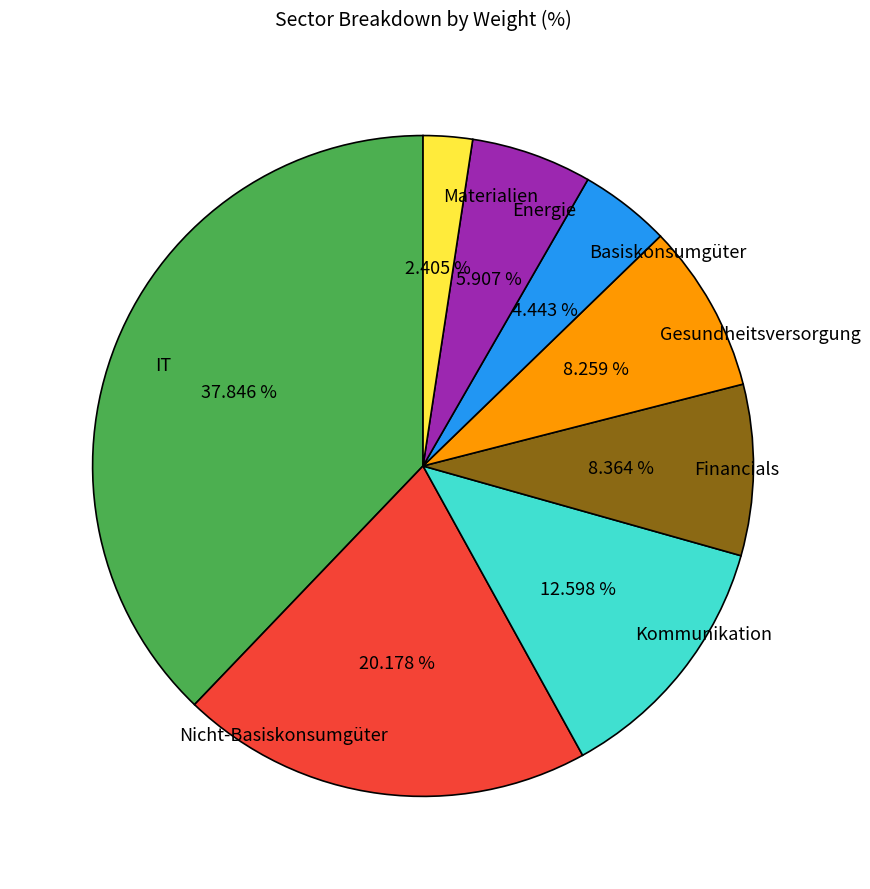

To the nearest percent, what is the difference between the IT and Financials slice percentages?

29%